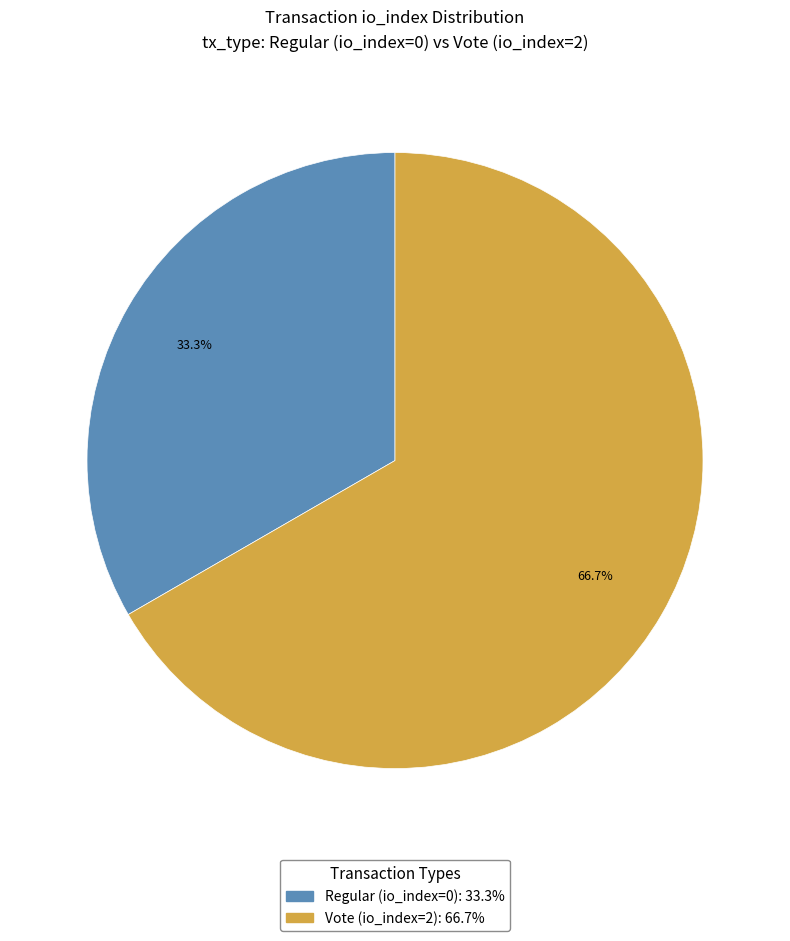

Is the sum of Vote (io_index=2) and Regular (io_index=0) greater than half?

Yes